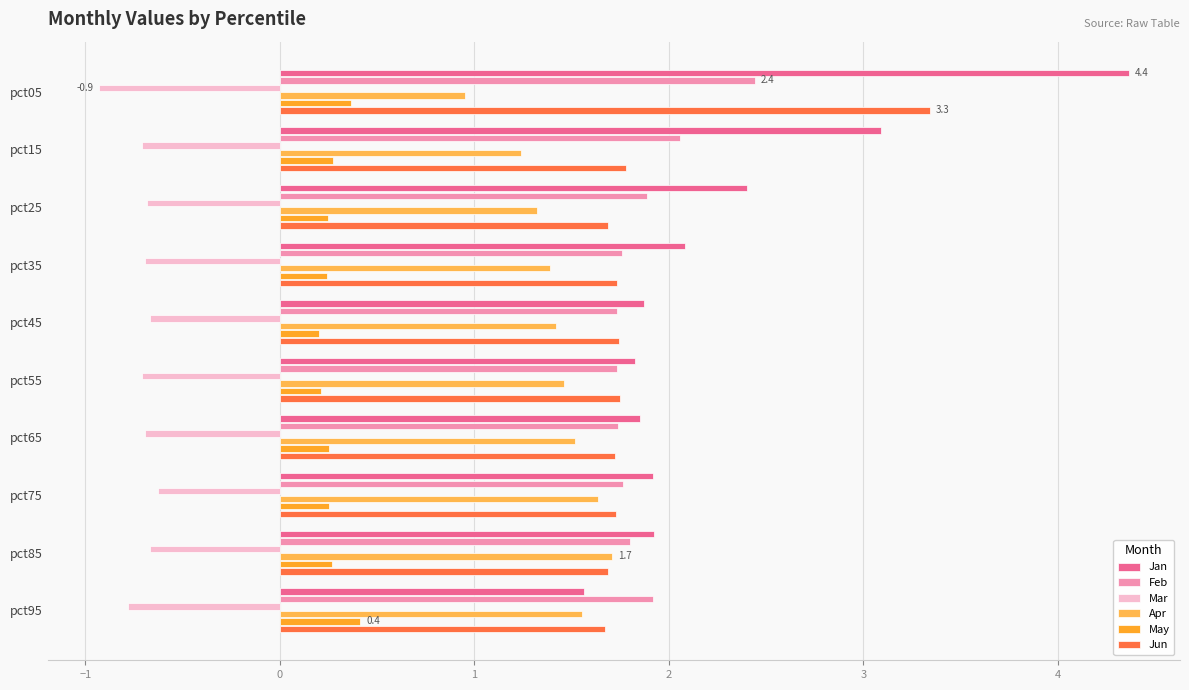

At how many categories does at least one series exceed 3?

2